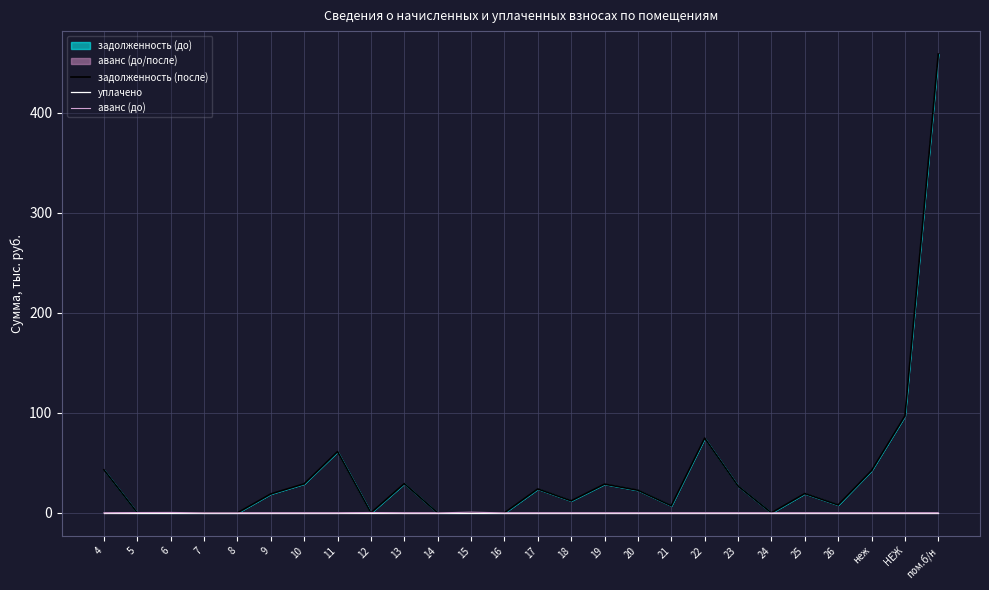

Is the value of аванс (до) at 26 greater than the value of задолженность (после) at 13?

No